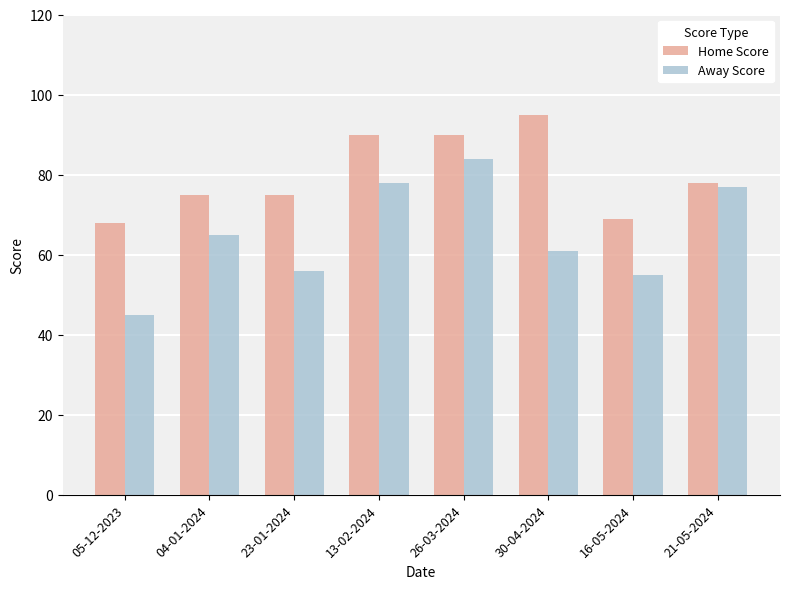

How many groups of bars are there?

8